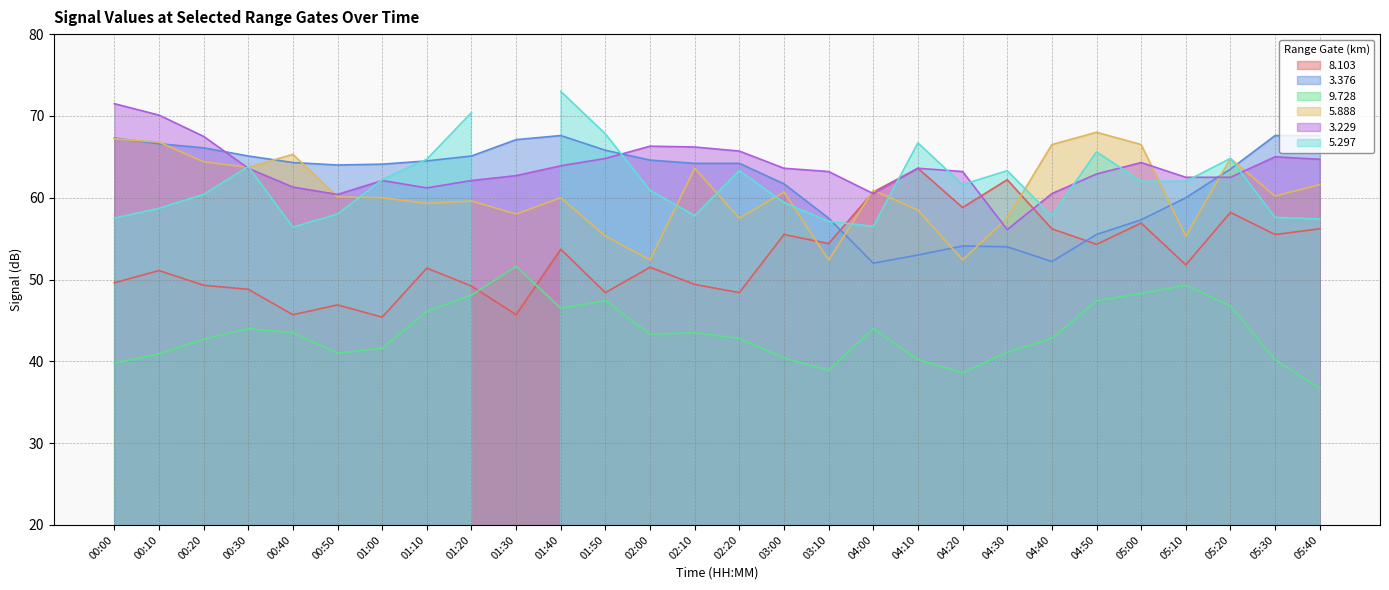

True or false: 8.103 has a value of 49.3 at 00:20.

True